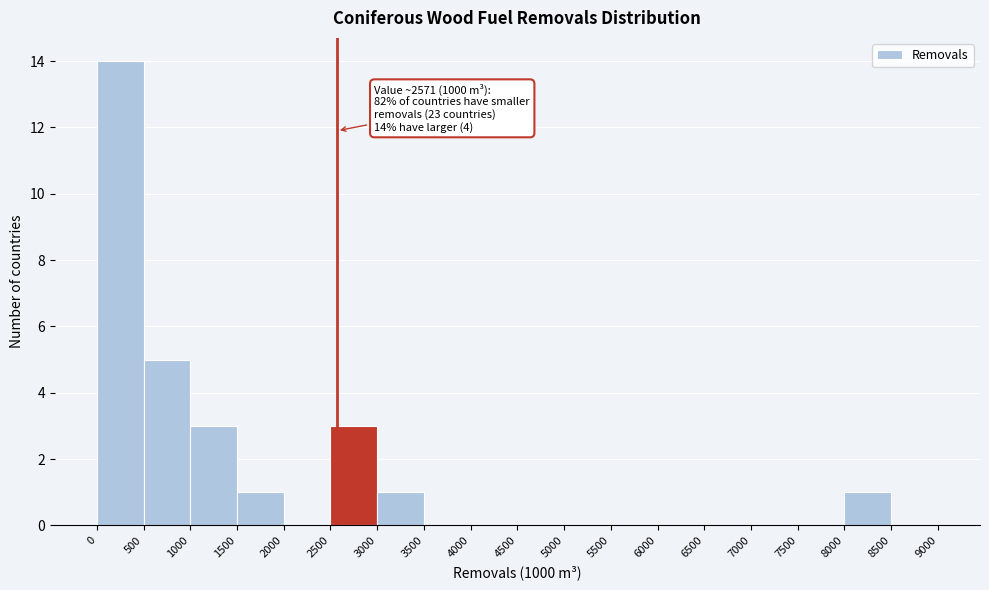

Over which range of the x-axis is the bar tallest?

0 to 500